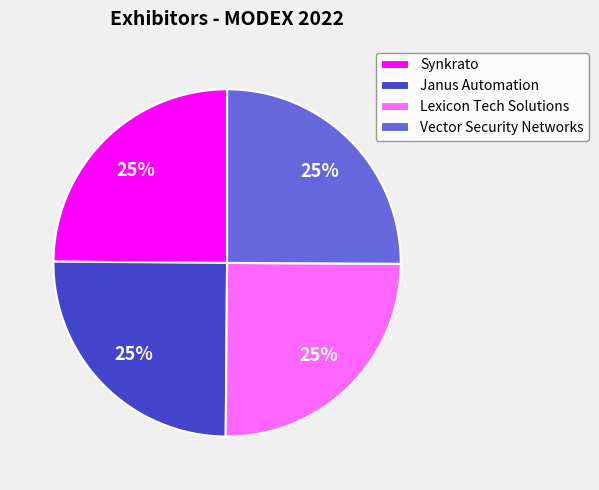

The Synkrato slice represents 31% of the pie. True or false?

False